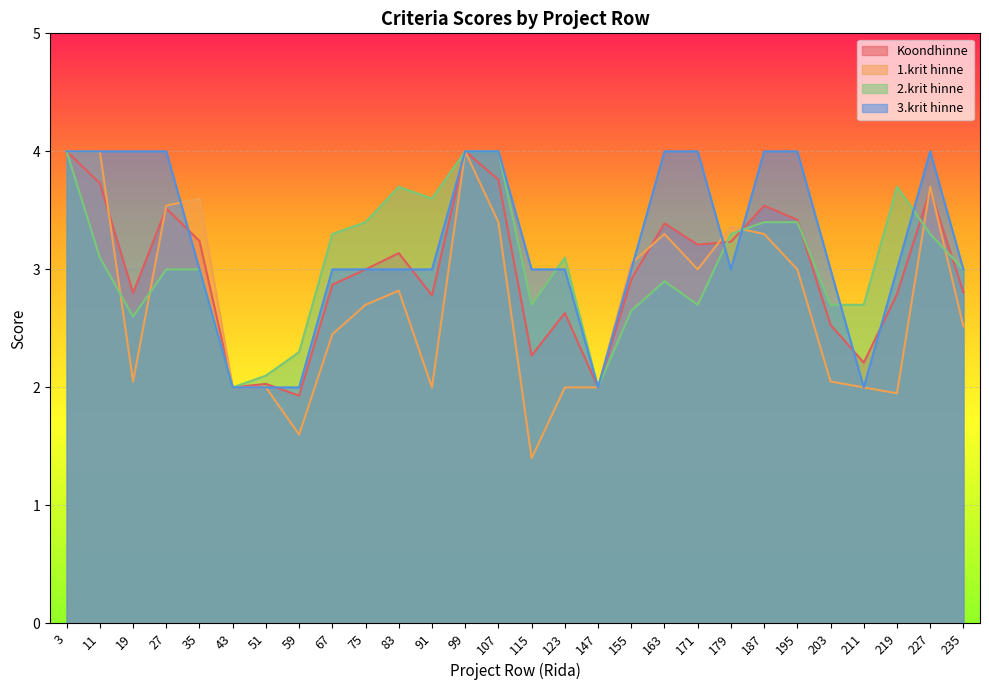

Which series has the largest range (max minus min)?

1.krit hinne